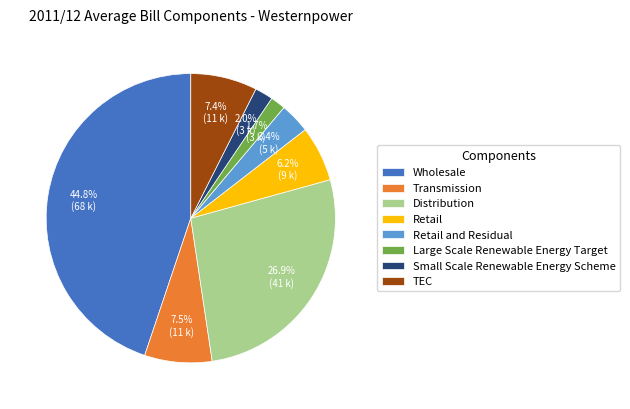

What portion of the pie excludes Retail and Residual?

96.6%